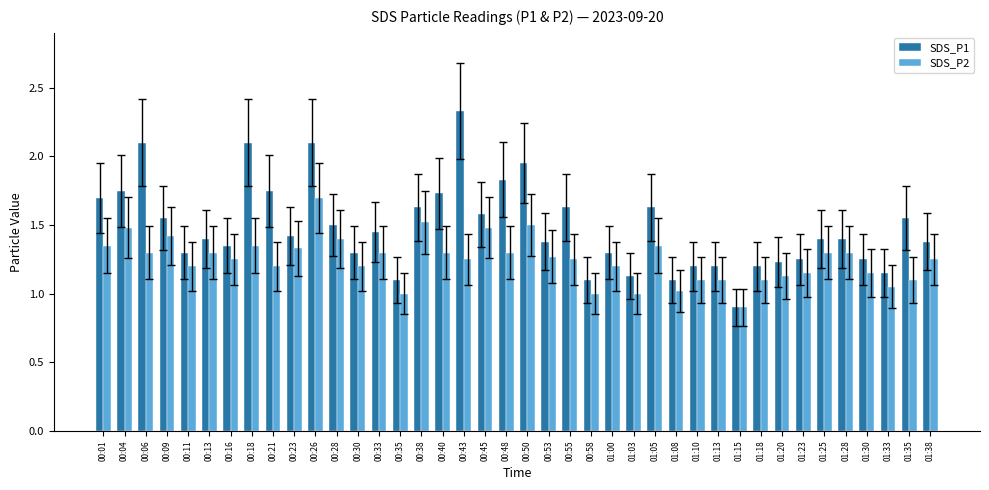

How many bars are there in total?

80